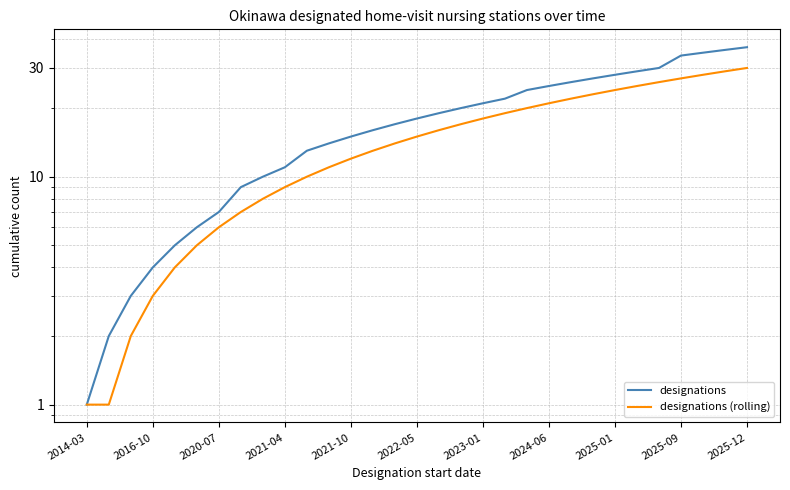

At 25, list the series in order from largest to smallest.

designations, designations (rolling)